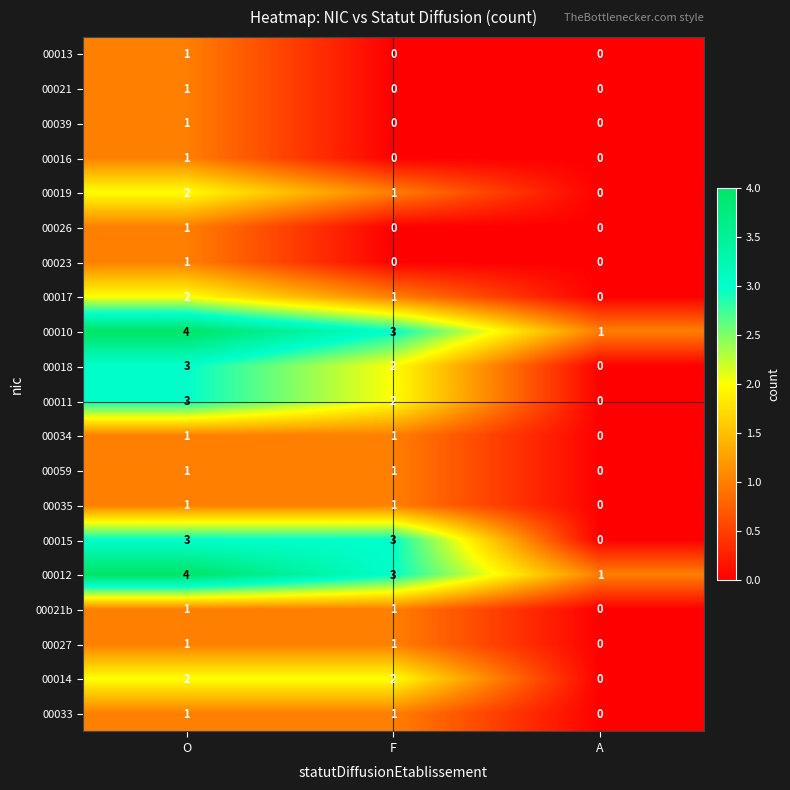

What is the total value across all series at O?

35